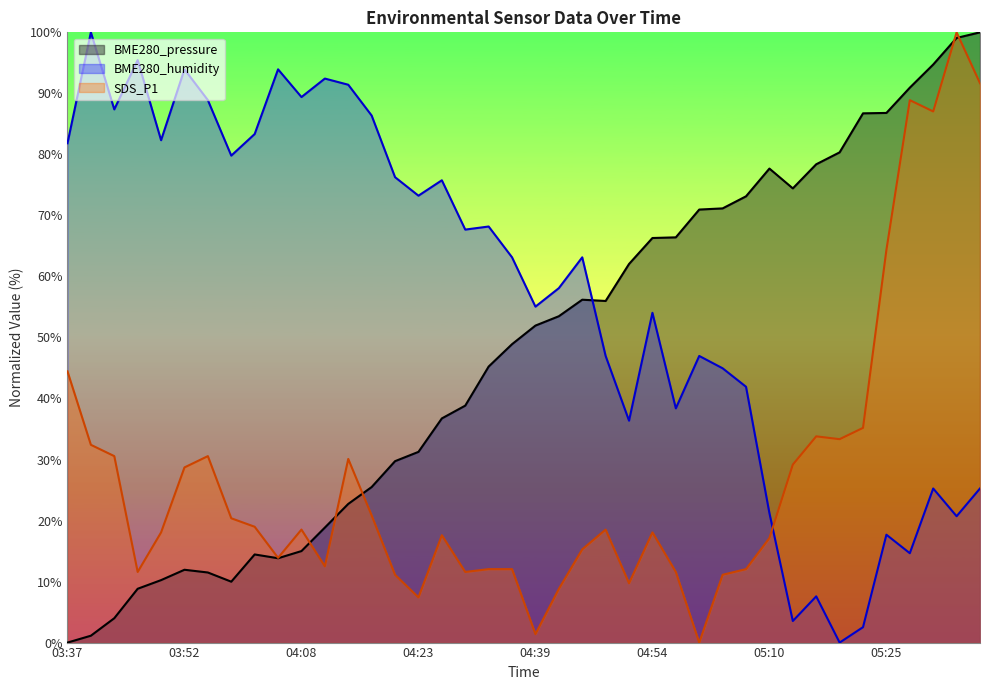

Which series has the largest total across all categories?

BME280_humidity